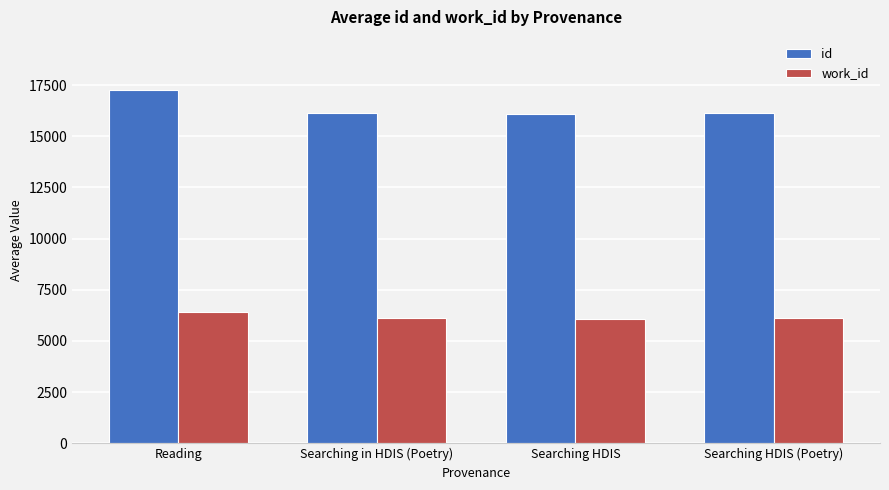

Which series has the widest spread of values?

id